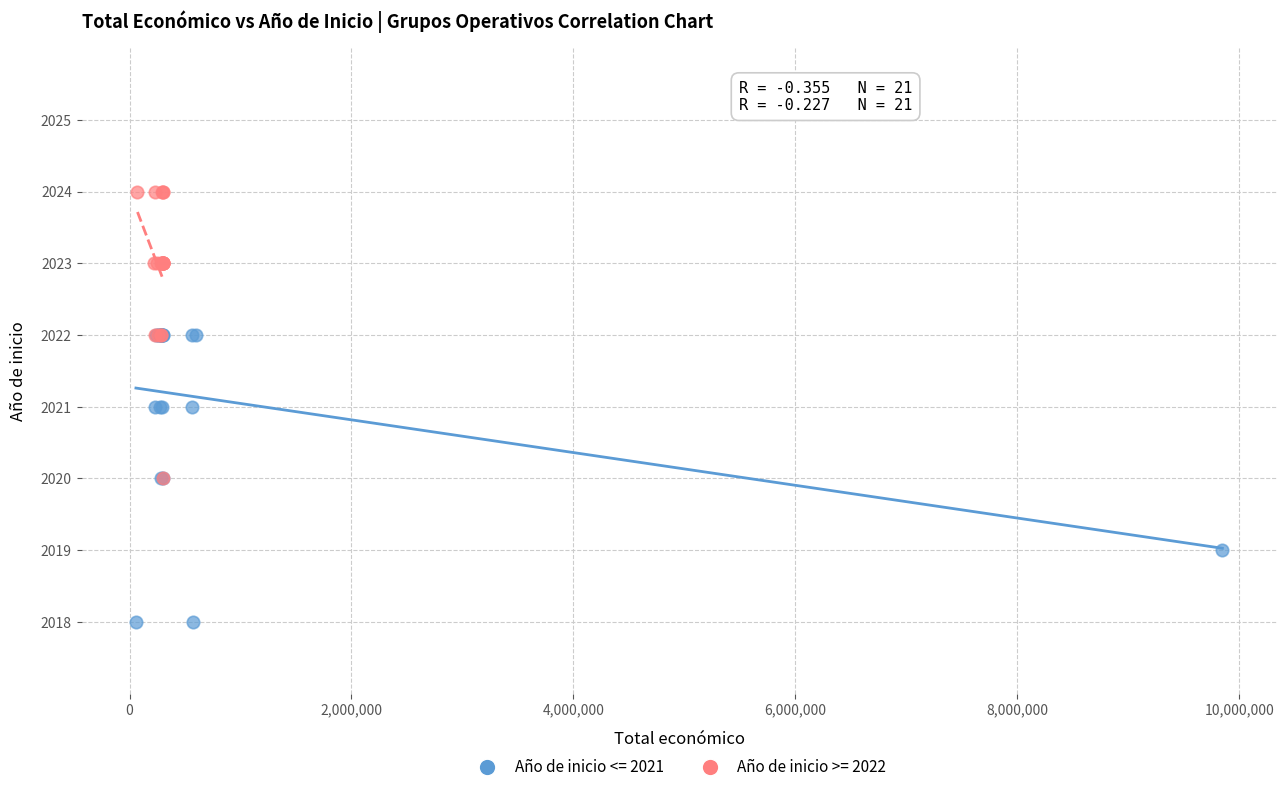

What are all the series names shown in the legend?

Año de inicio <= 2021, Año de inicio >= 2022